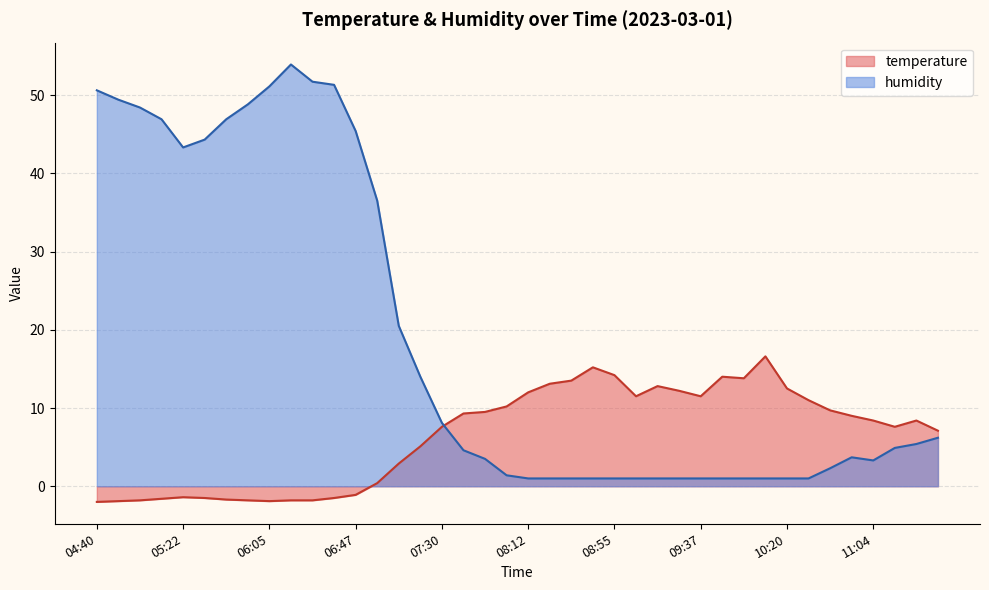

Which series has the largest total across all categories?

humidity